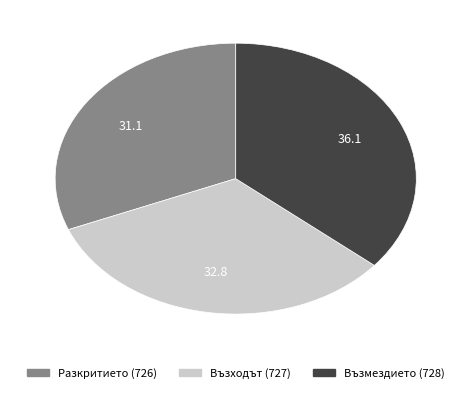

Which has a higher value, Възходът (727) or Възмездието (728)?

Възмездието (728)